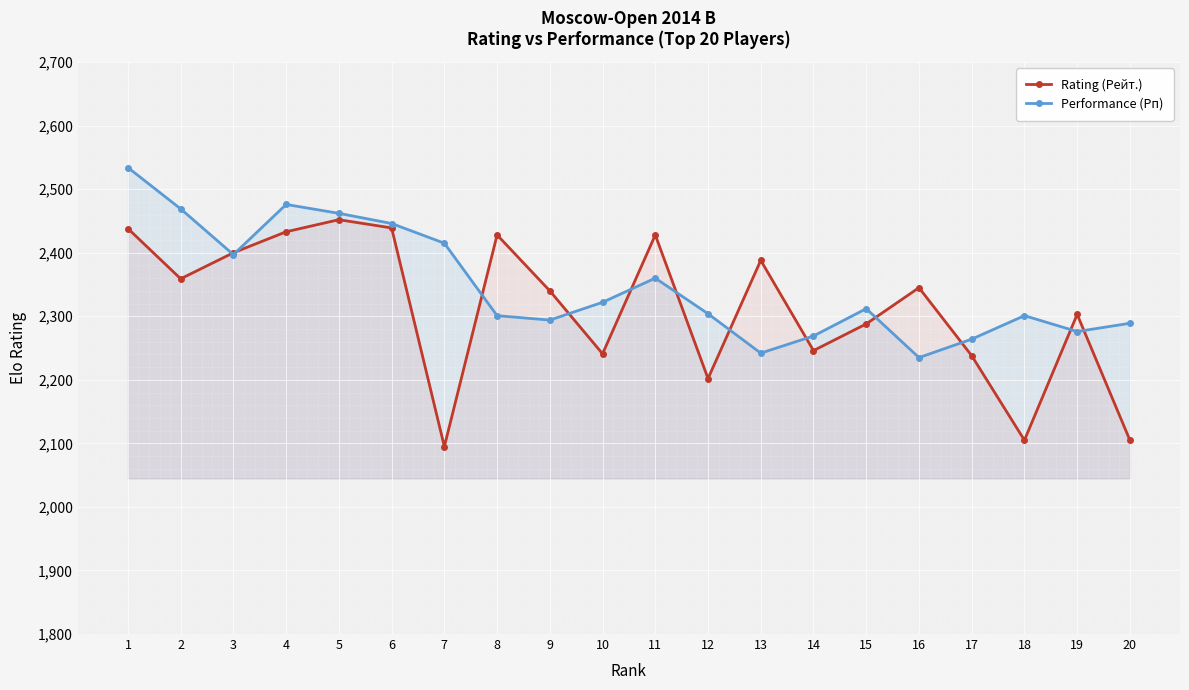

In Performance (Рп), how many points are higher than both neighbors (excluding endpoints)?

4